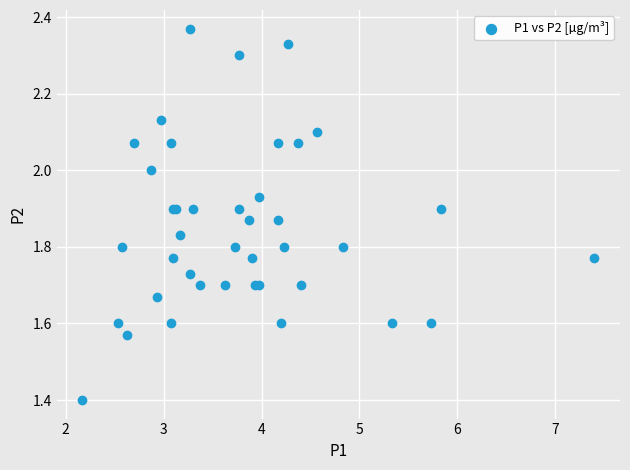

What Y value in the scatter plot is closest to 1?

1.4